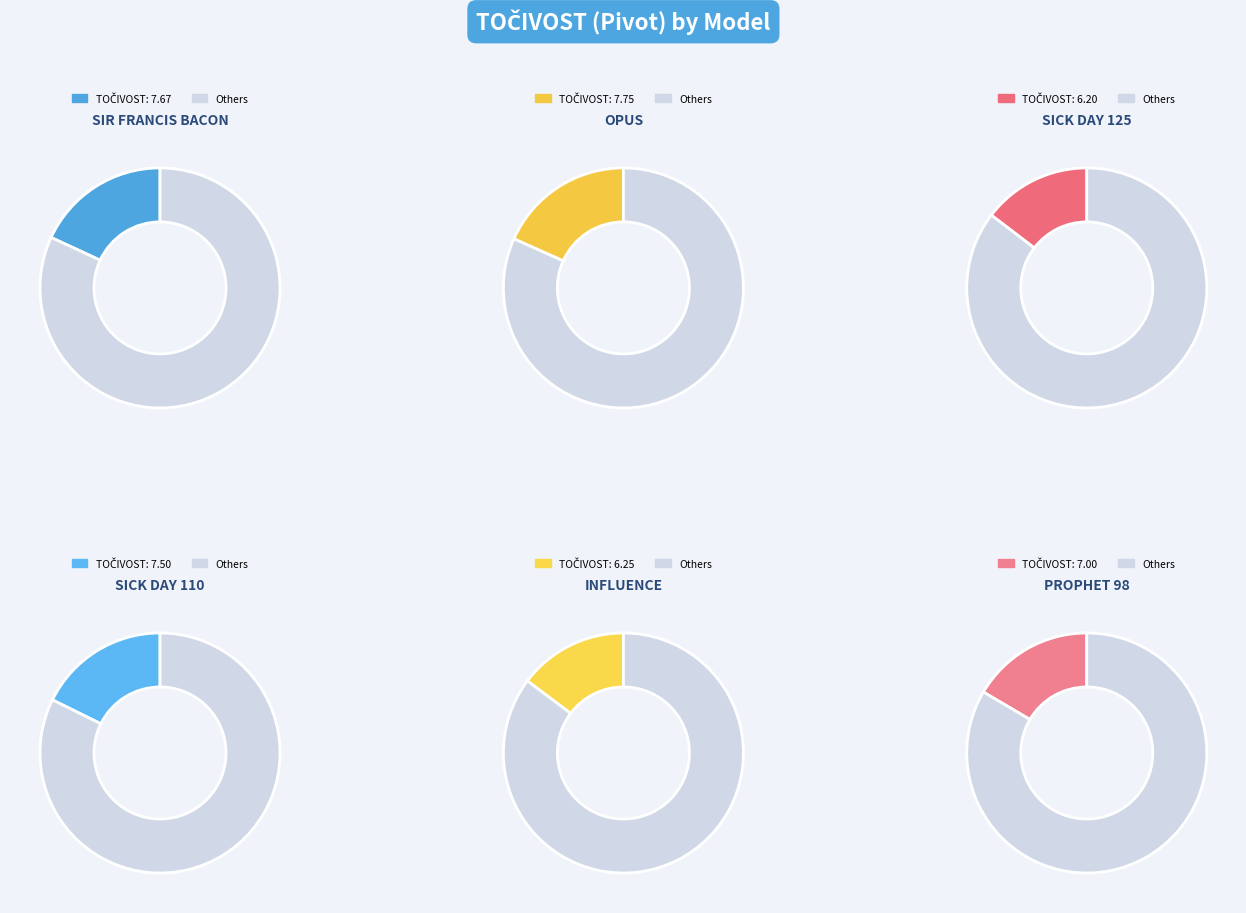

What percentage is the OPUS slice, to the nearest percent?

18%